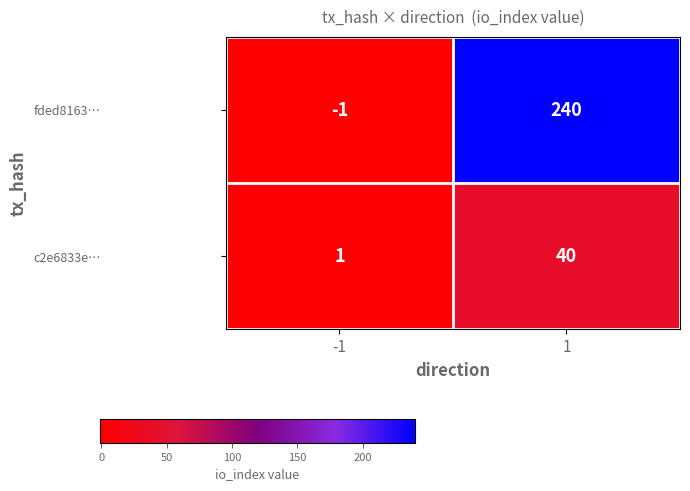

At how many categories does at least one series exceed 35?

1